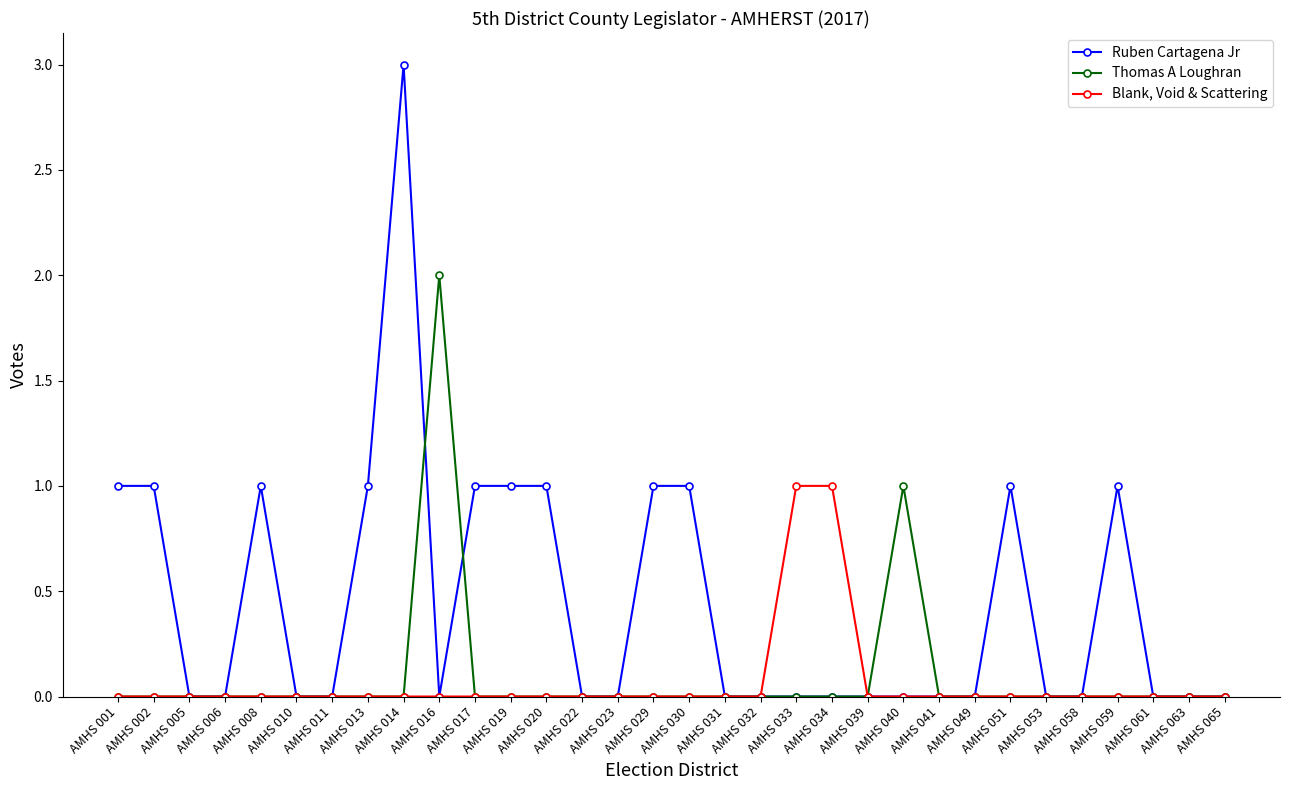

What is the difference between the maximum and minimum values in the Ruben Cartagena Jr series?

3